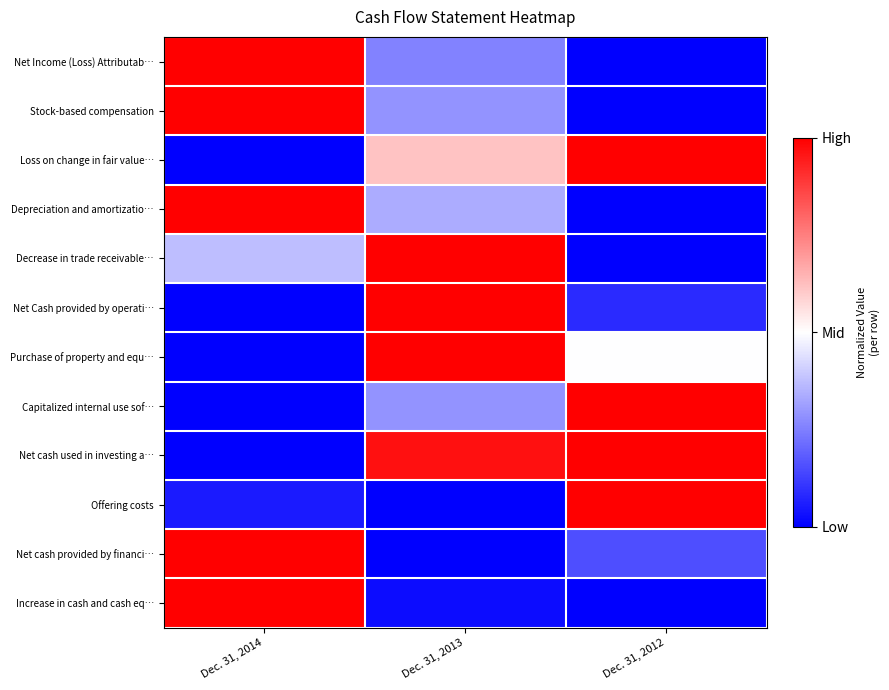

Rank the series at Dec. 31, 2012 from highest to lowest value.

Loss on change in fair value…, Capitalized internal use sof…, Net cash used in investing a…, Offering costs, Purchase of property and equ…, Net cash provided by financi…, Net Cash provided by operati…, Net Income (Loss) Attributab…, Stock-based compensation, Depreciation and amortizatio…, Decrease in trade receivable…, Increase in cash and cash eq…